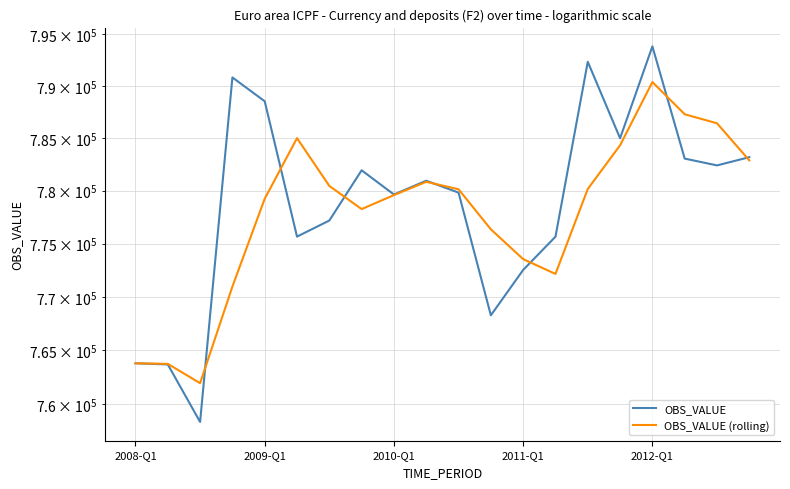

What is the average value of the OBS_VALUE series?

778833.5